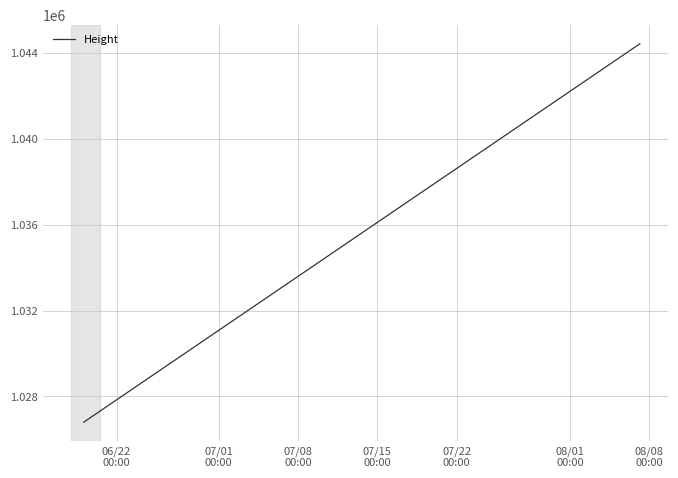

What is the greatest value displayed?

1044439